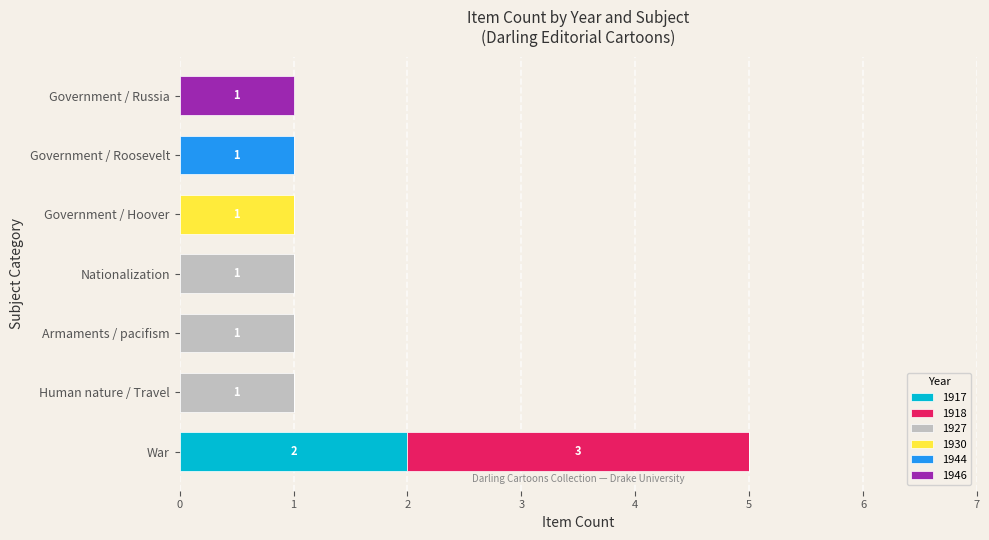

At which category is the sum across all series the highest?

War